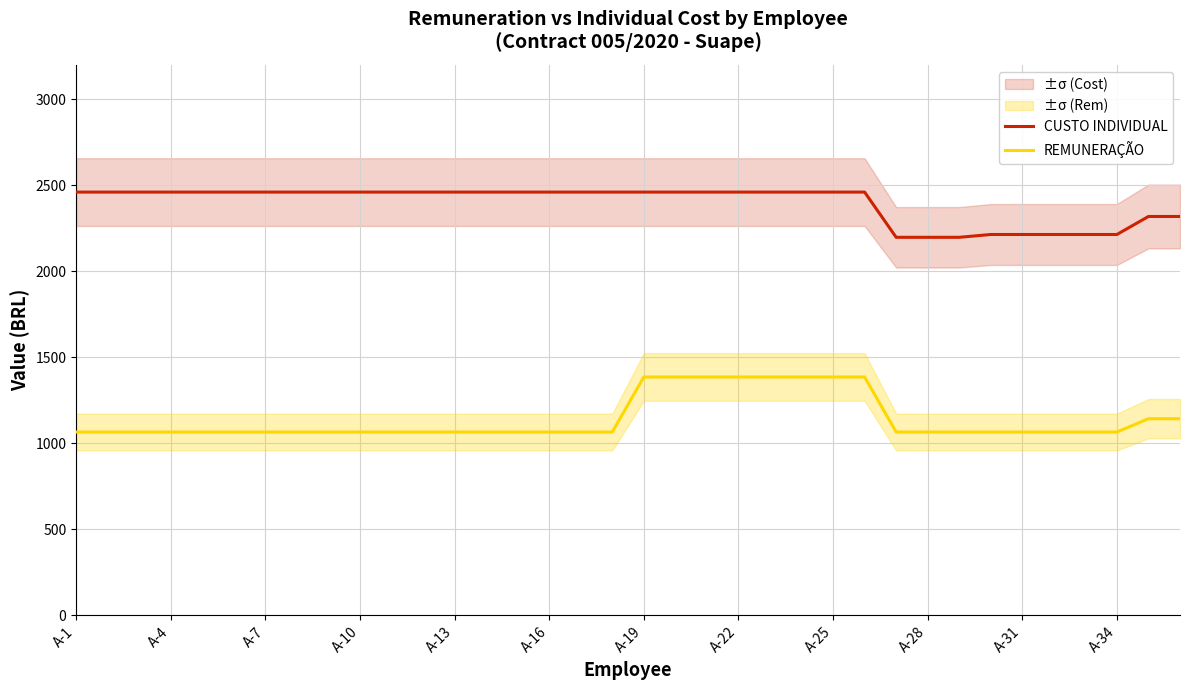

How many data points does each series have?

36